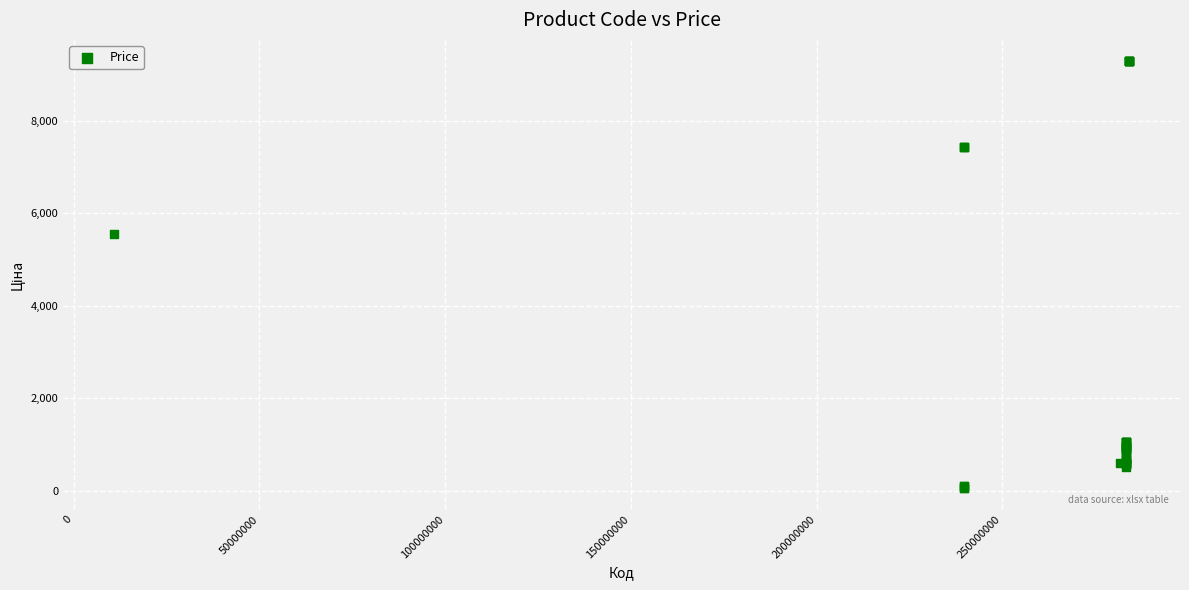

What Y value in the scatter plot is closest to 4673?

5560.3